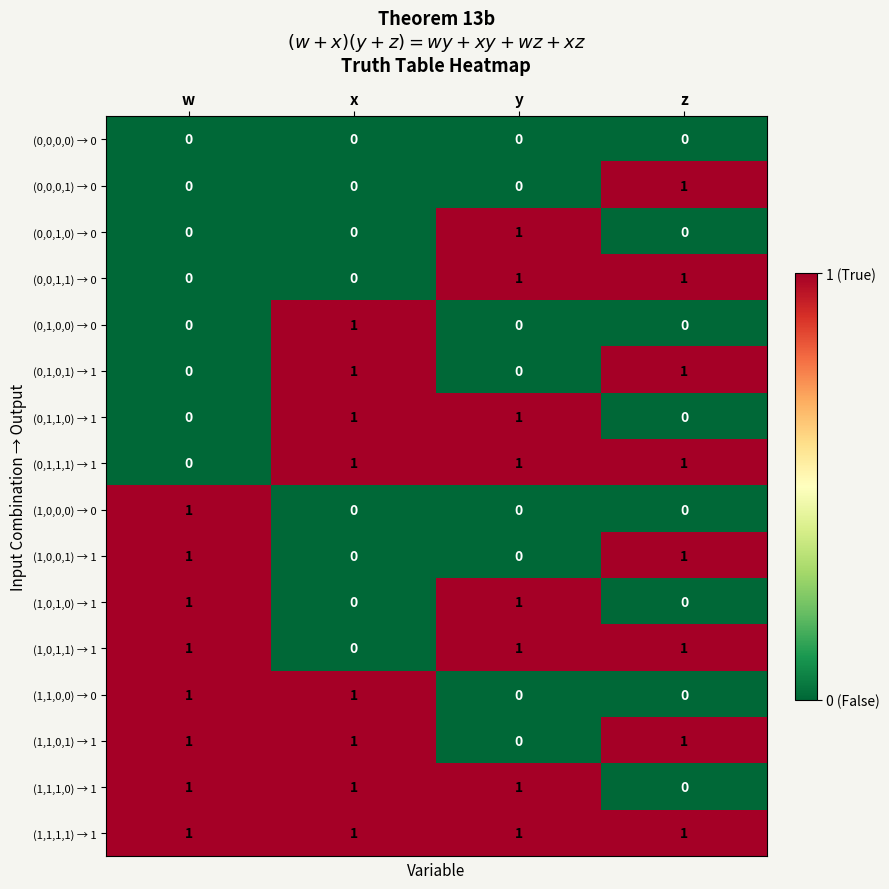

Which series has the largest total across all categories?

(1,1,1,1) → 1